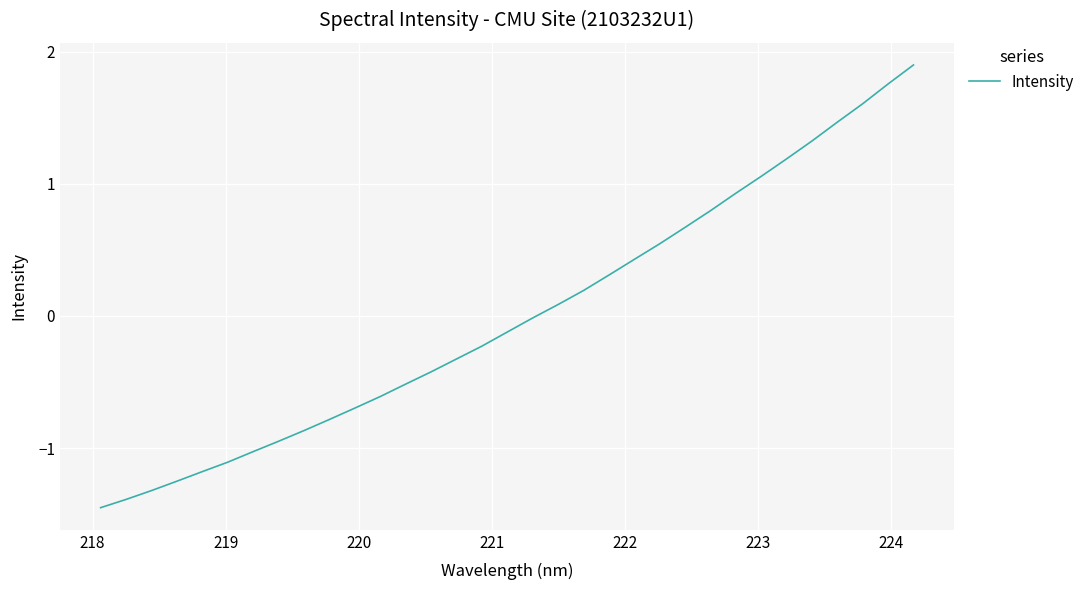

What is the greatest value displayed?

1.9